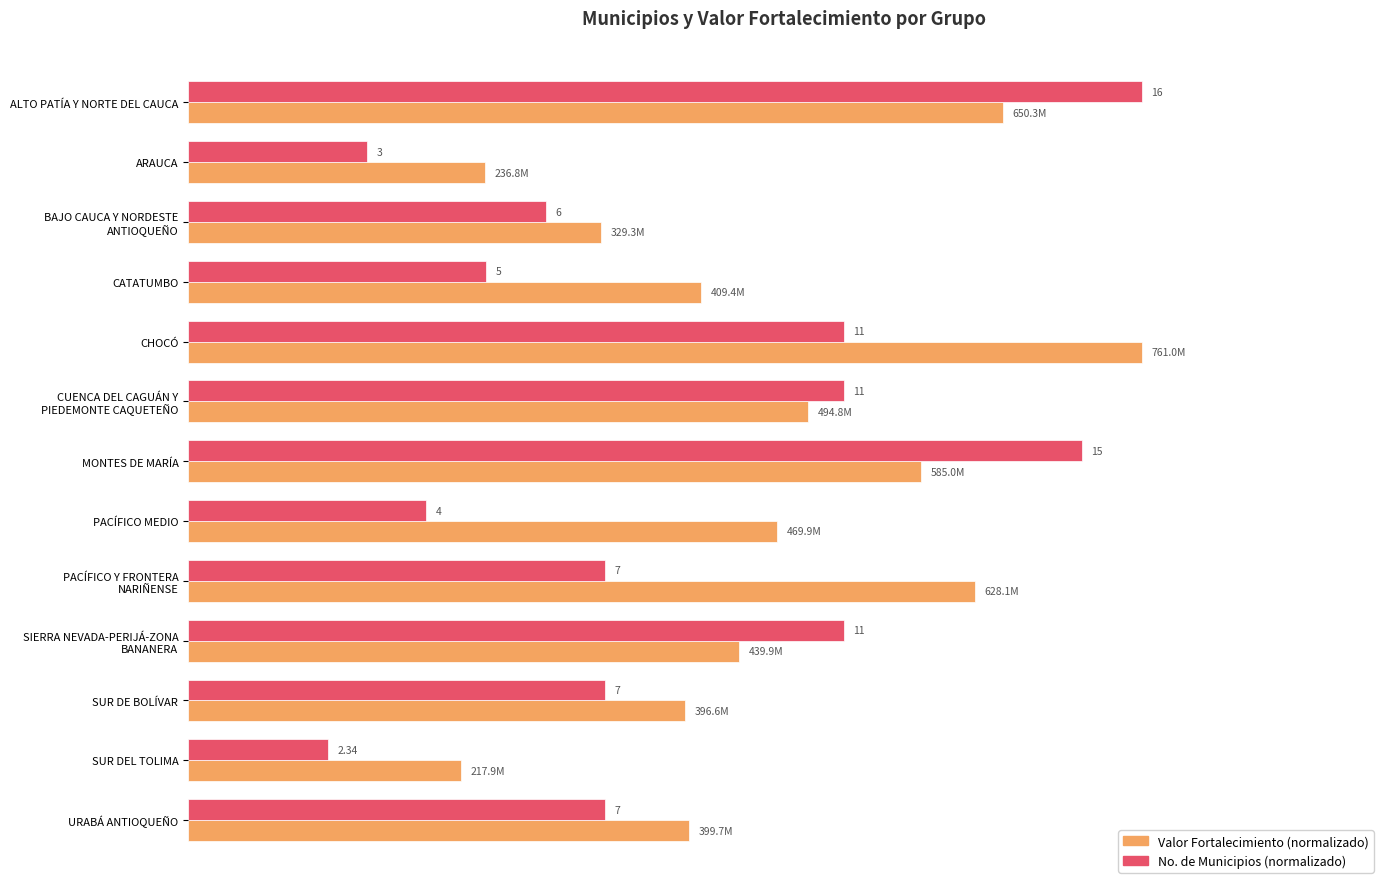

Does the chart contain stacked bars?

No